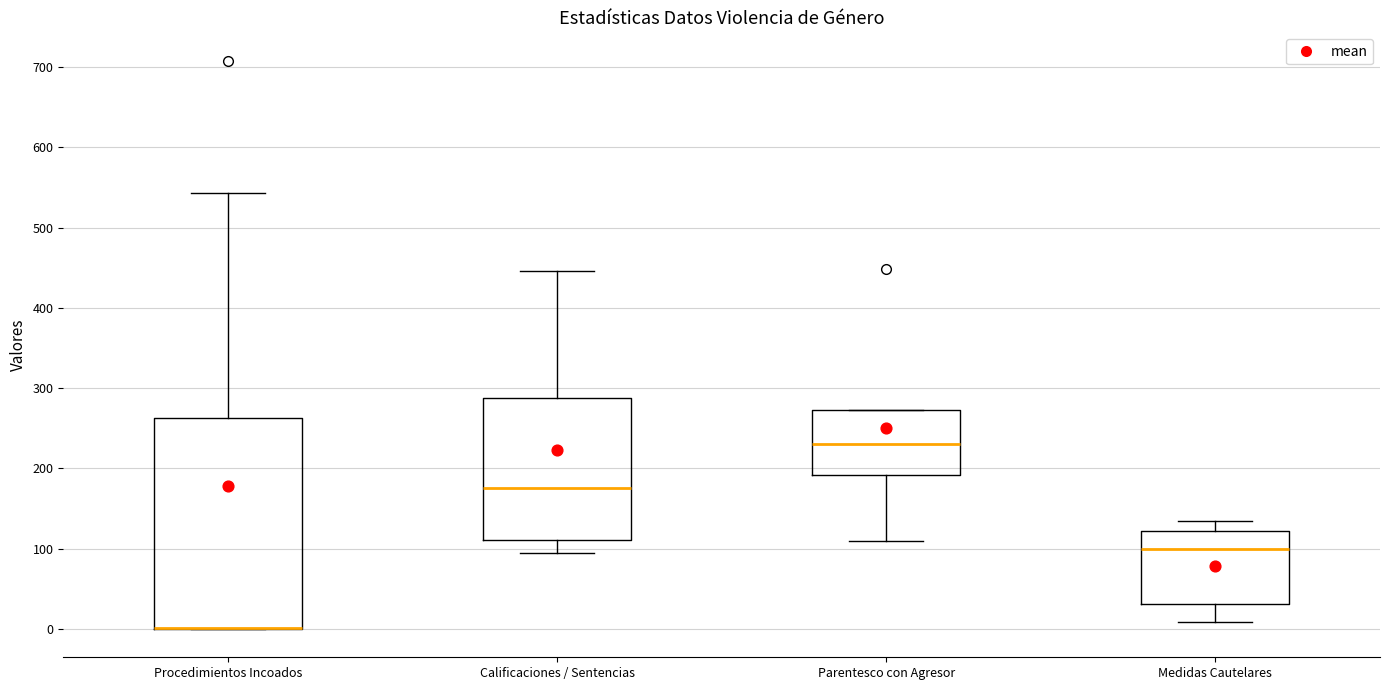

Where does the upper whisker of the box for Medidas Cautelares end on the y-axis? The values are not printed on the chart, so give them approximately, as read against the axis.

140